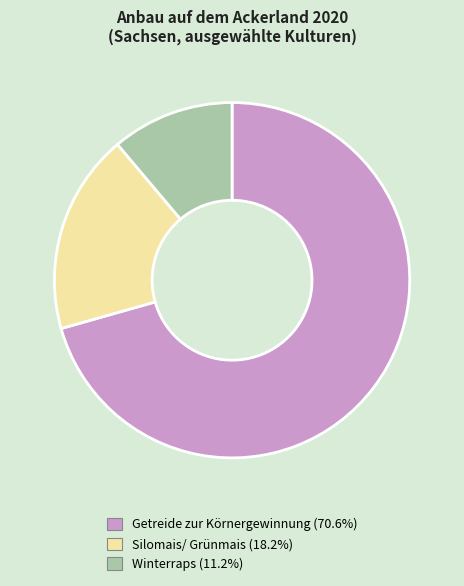

Is there a majority slice in this chart?

Yes